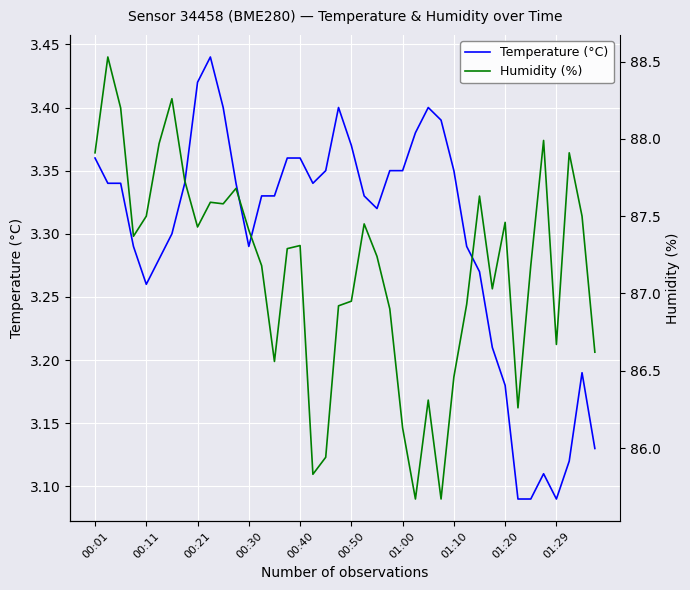

At which category does the chart reach its minimum across all series?

33